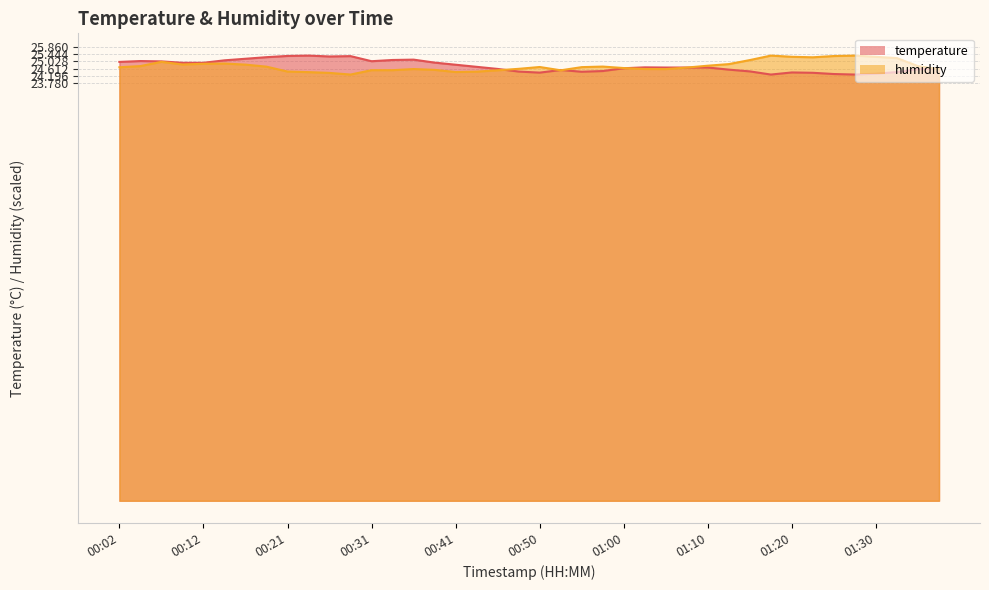

At which category does humidity reach its first local peak?

00:07